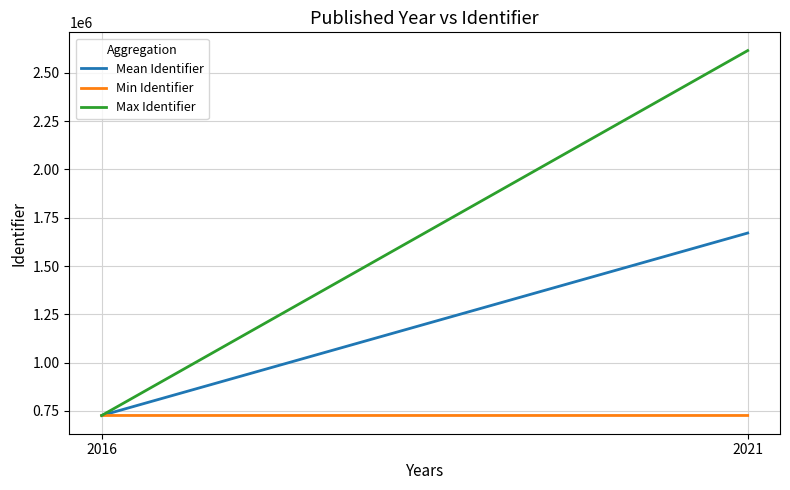

Between 2016 and 2021, which series saw the biggest shift?

Max Identifier